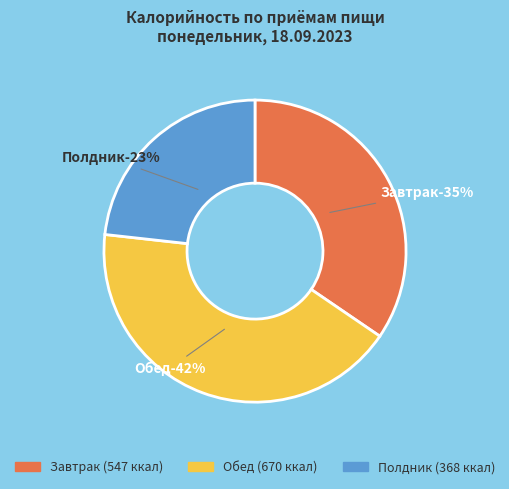

How many segments does this pie chart have?

3